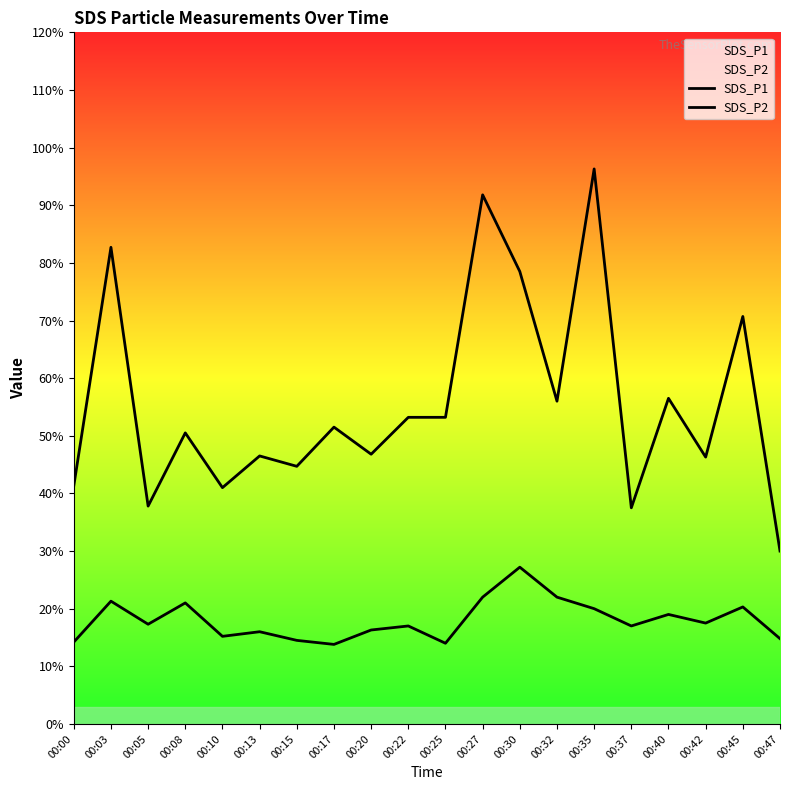

List the labels in order of SDS_P2 value, largest first.

00:30, 00:27, 00:32, 00:03, 00:08, 00:45, 00:35, 00:40, 00:42, 00:05, 00:22, 00:37, 00:20, 00:13, 00:10, 00:47, 00:15, 00:00, 00:25, 00:17